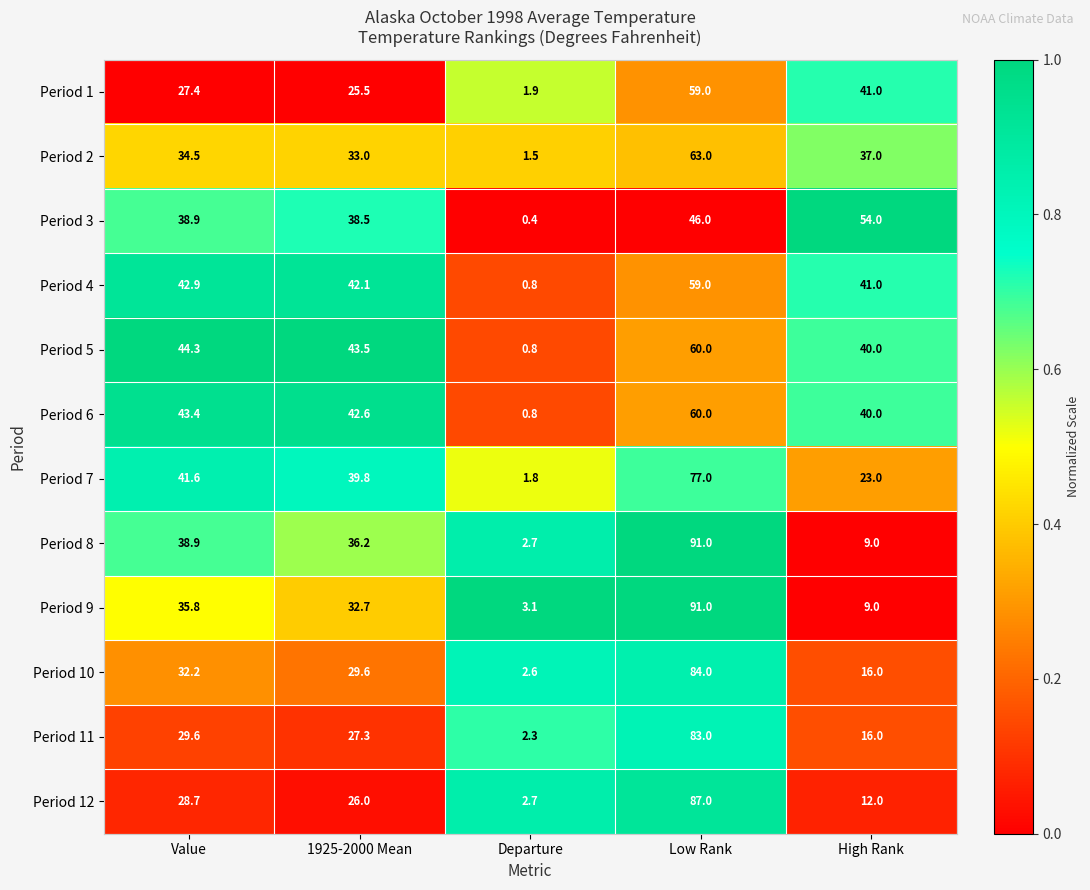

Which series has the widest spread of values?

Period 8